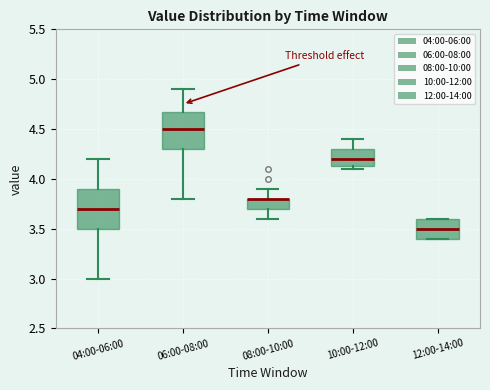

Reading left to right, read every box against the y-axis: the position of its median line, the range the box covers, and the ends of its whiskers. The values are not printed on the chart, so give them approximately, as read against the axis.

04:00-06:00: median 3.70, box 3.50 to 3.90, whiskers 3.00 to 4.20
06:00-08:00: median 4.50, box 4.30 to 4.70, whiskers 3.80 to 4.90
08:00-10:00: median 3.80 (drawn on the box's upper edge), box 3.70 to 3.80, whiskers 3.60 to 3.90
10:00-12:00: median 4.20, box 4.15 to 4.30, whiskers 4.10 to 4.40
12:00-14:00: median 3.50, box 3.40 to 3.60, whiskers 3.40 to 3.60